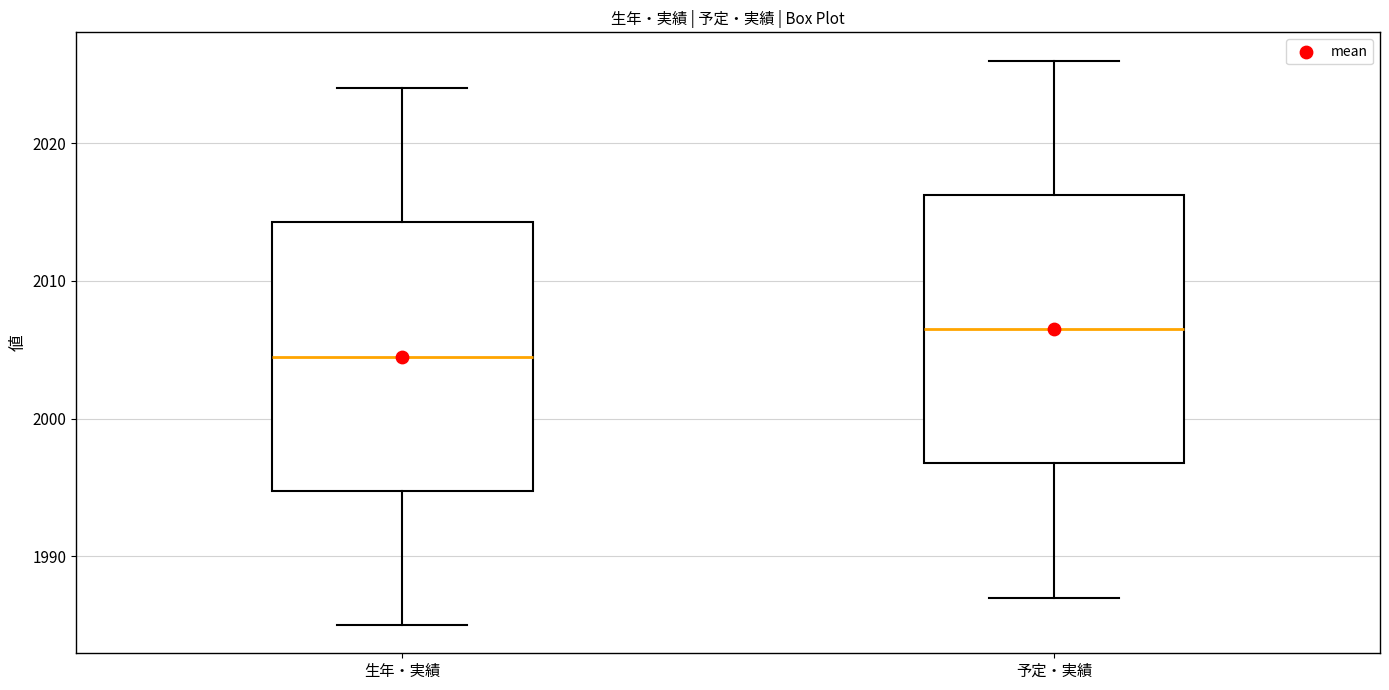

Which box's median line is the highest?

予定・実績